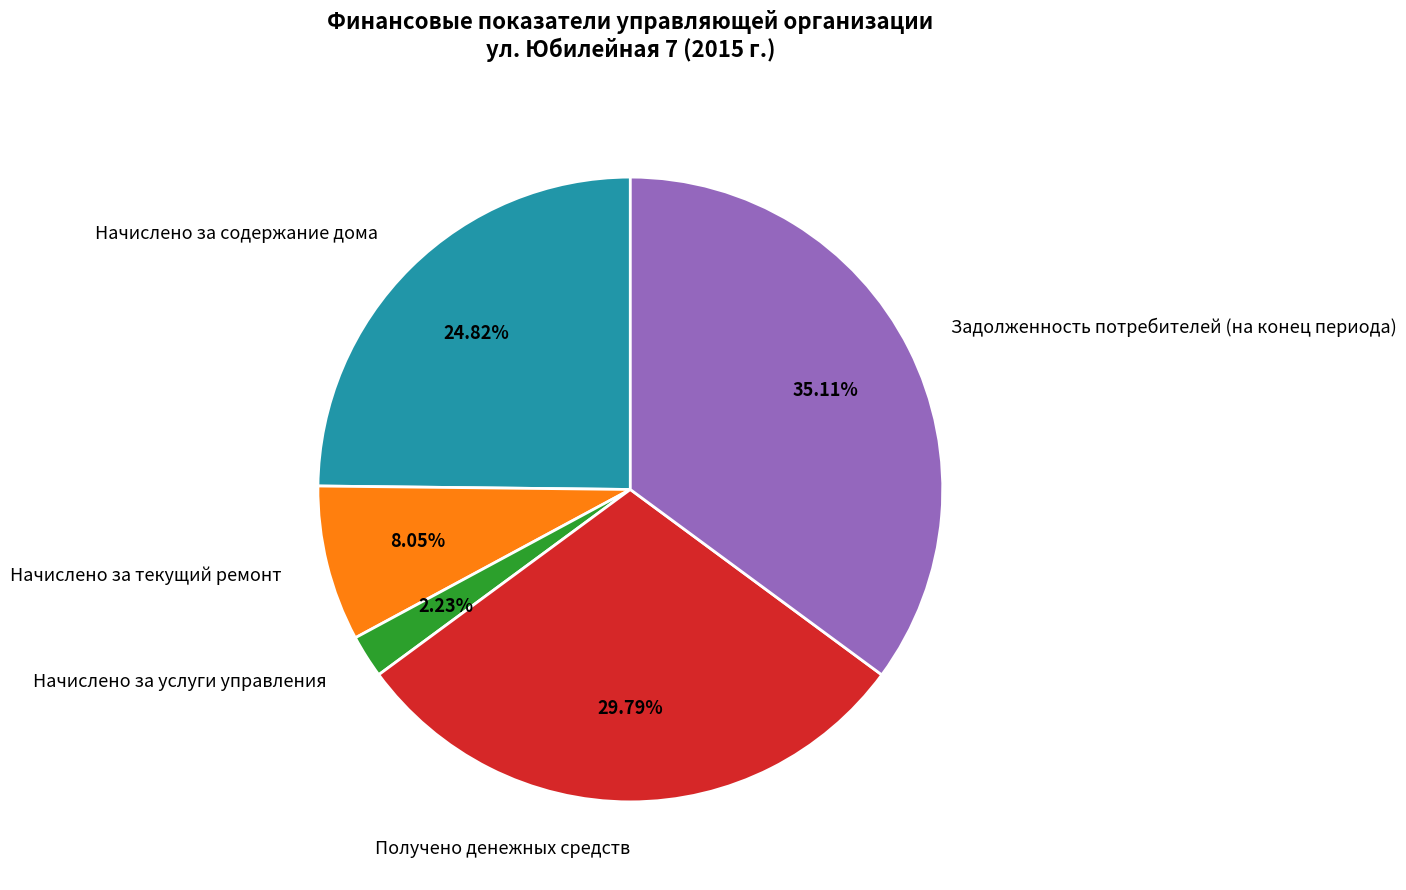

Which slice is the smallest?

Начислено за услуги управления